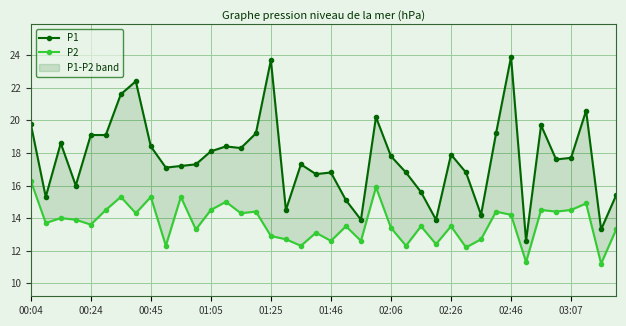

Which series has the largest total across all categories?

P1